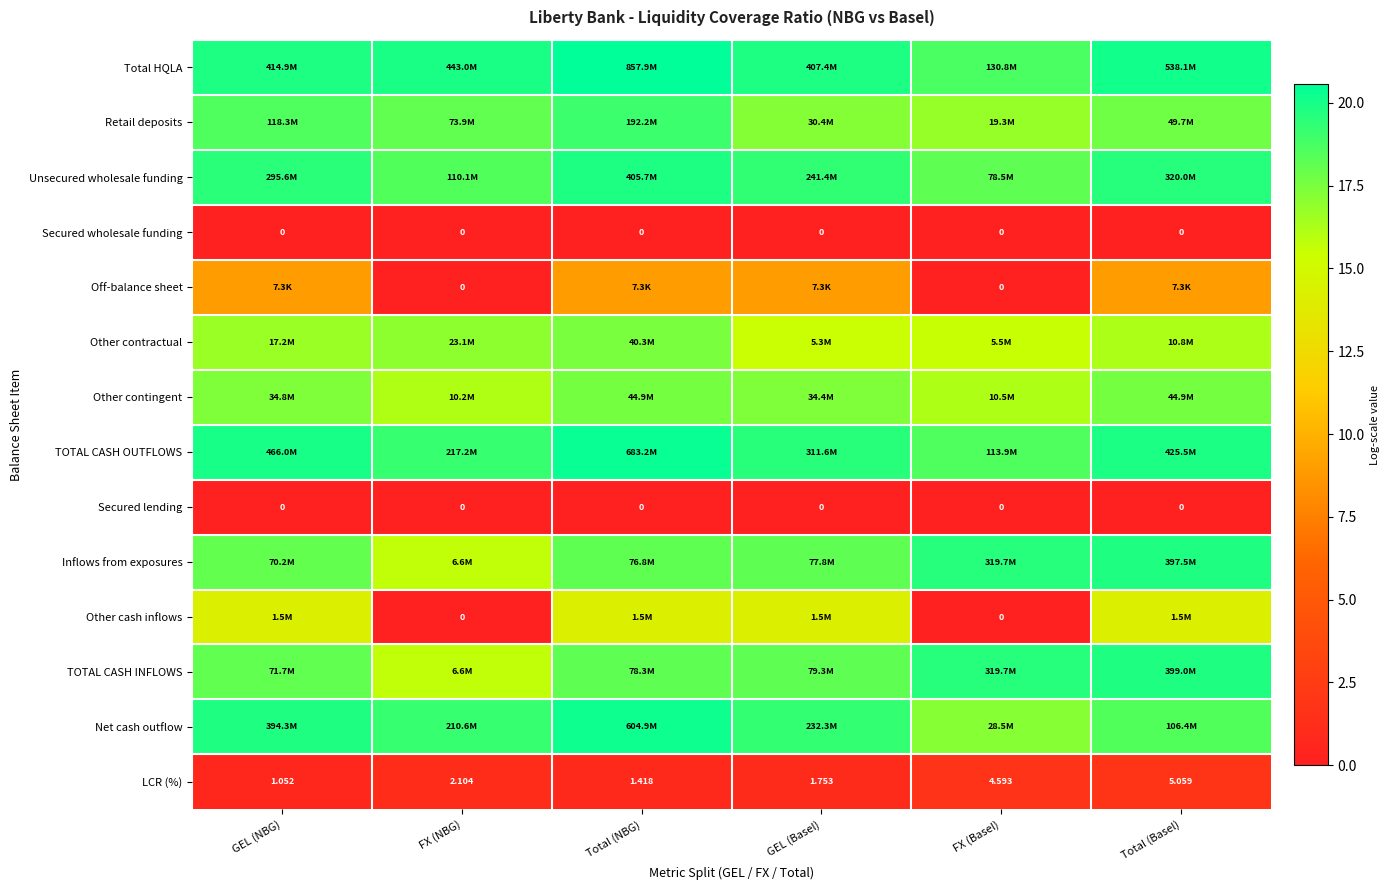

How many categories are shown in the chart?

6